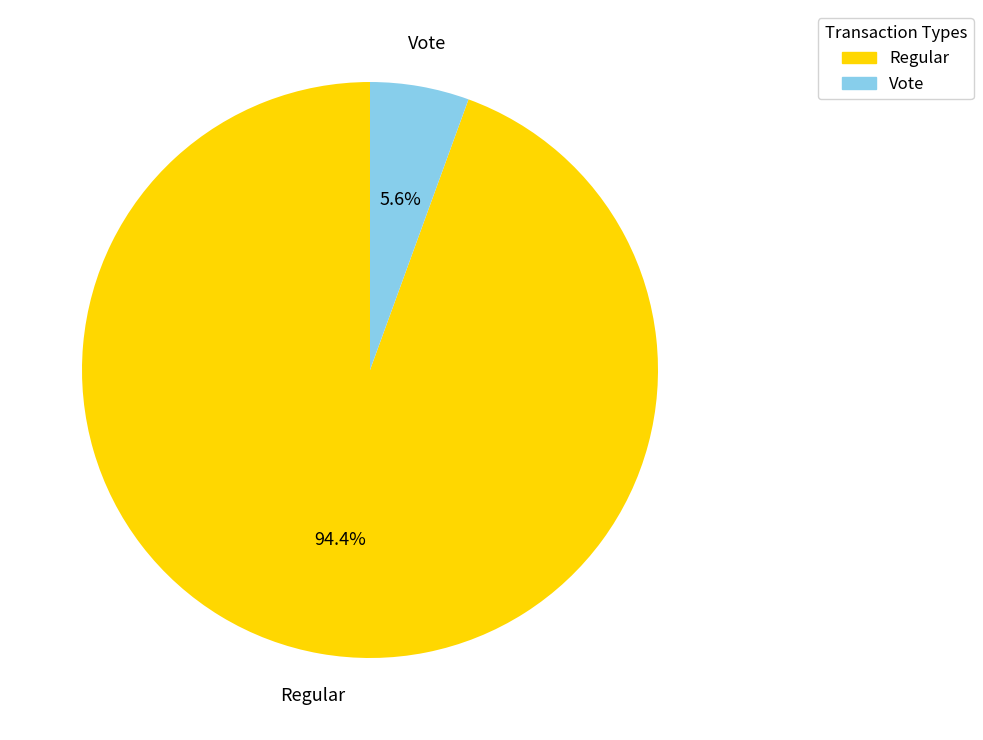

Which slice is the largest?

Regular